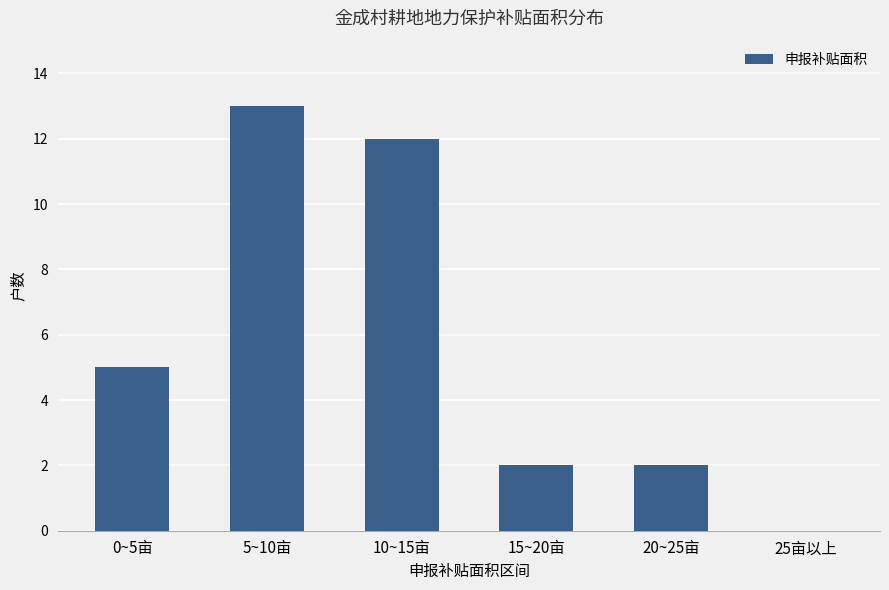

What value does the data have at 0~5亩, to the nearest 5?

5